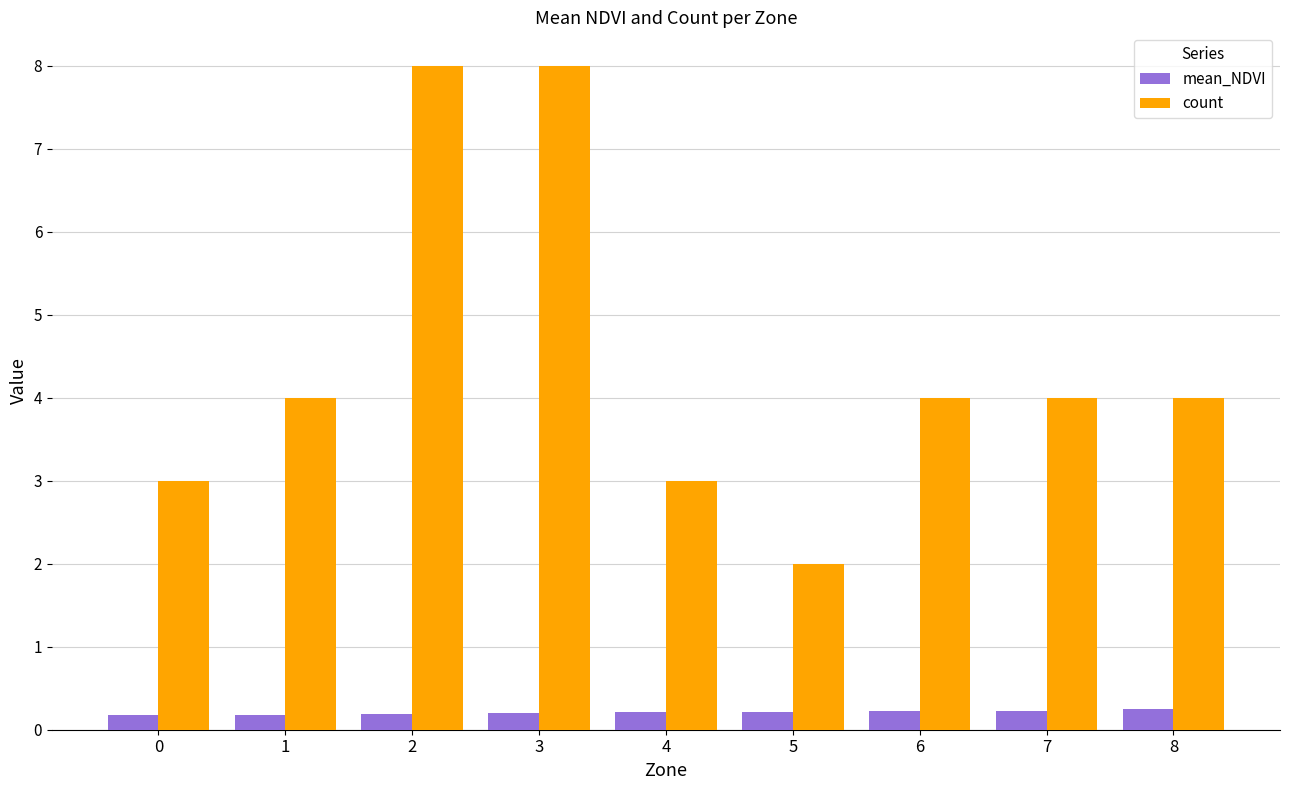

What is the value of the mean_NDVI bar at the 9th from the left?

0.2